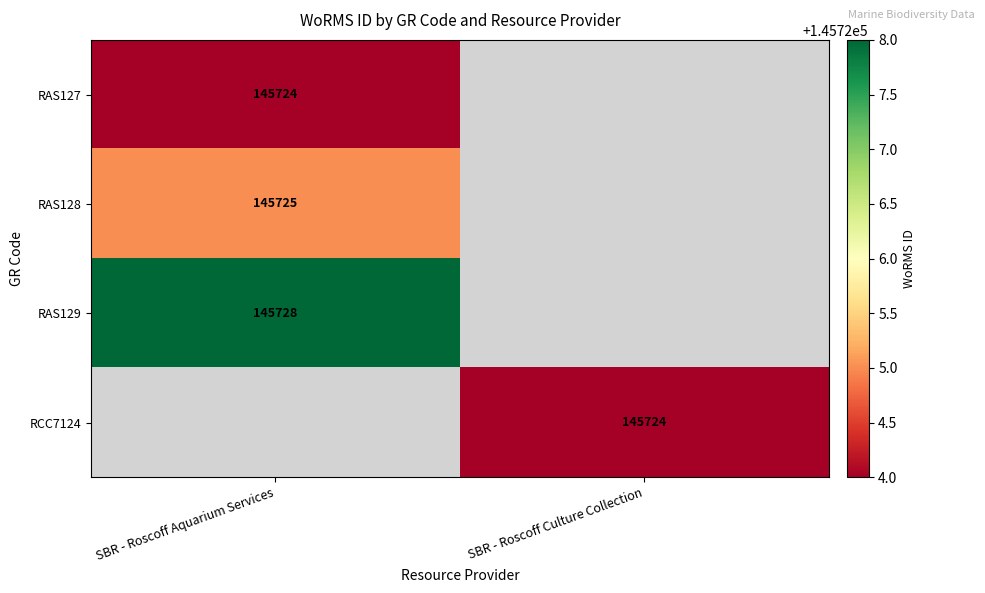

True or false: RAS129 has a value of 199072 at SBR - Roscoff Aquarium Services.

False